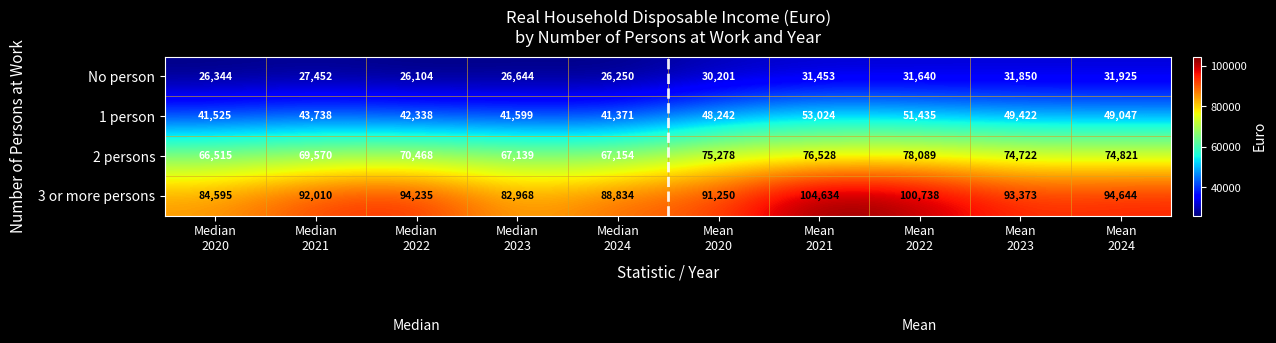

What is the difference between the maximum and minimum values in the No person series?

5821